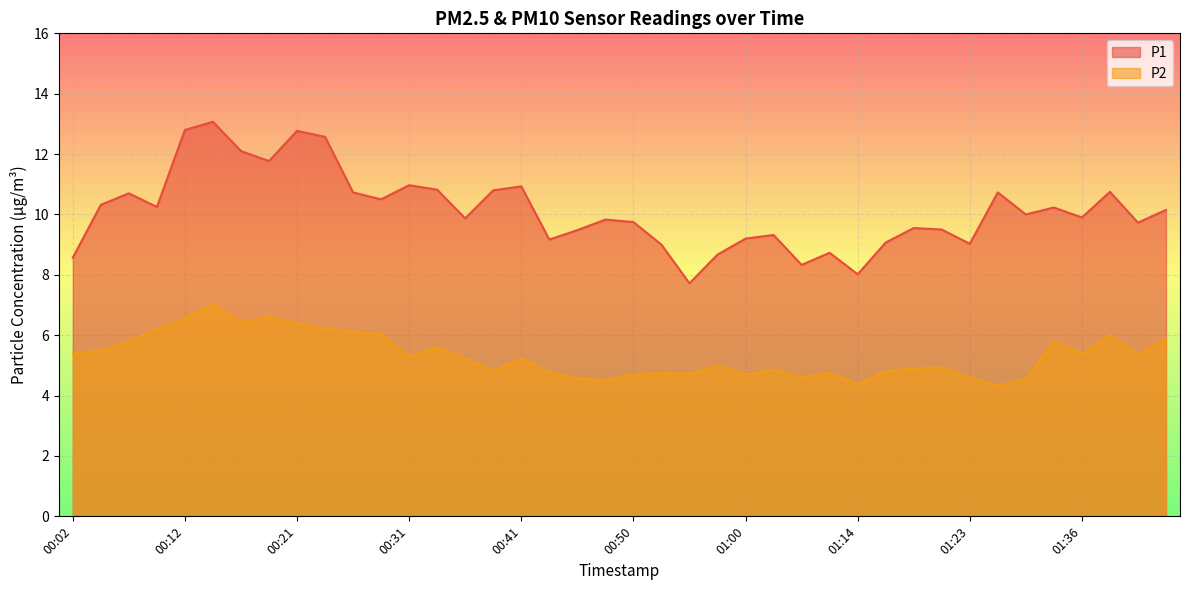

What is the difference between the highest and lowest values at 00:48?

5.3